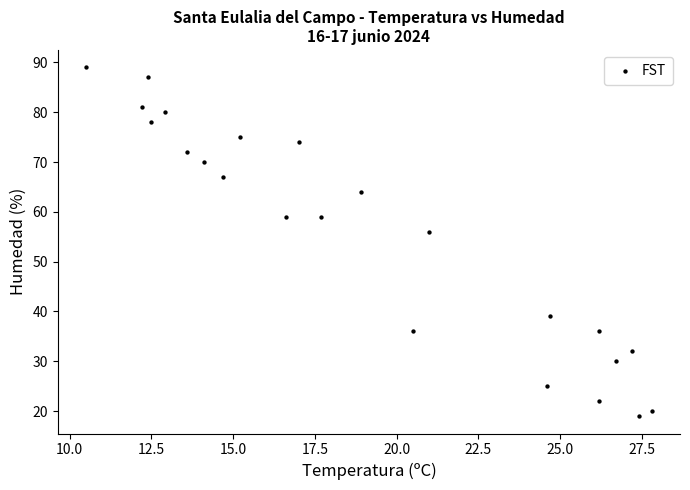

What is the range of Y values (max minus min)?

70